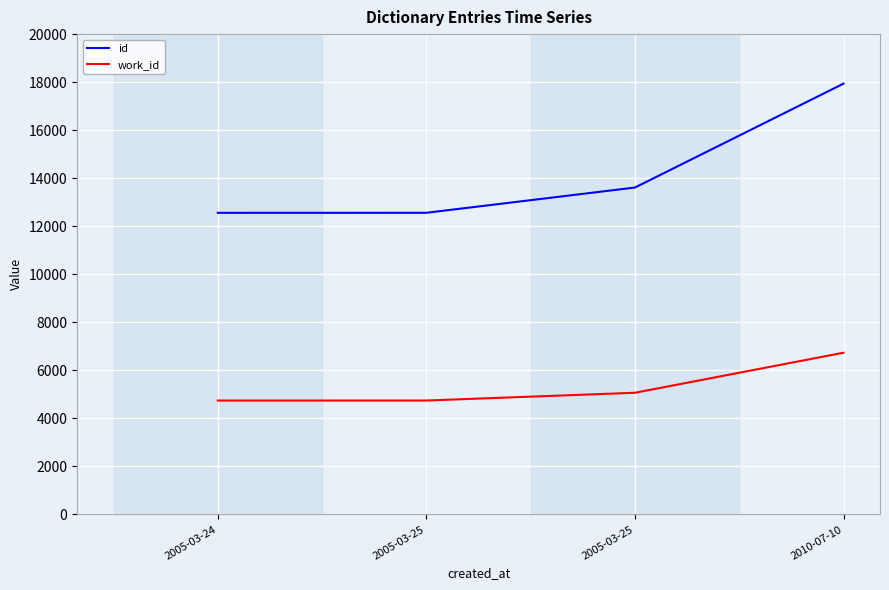

What is the maximum value shown in the chart?

17938